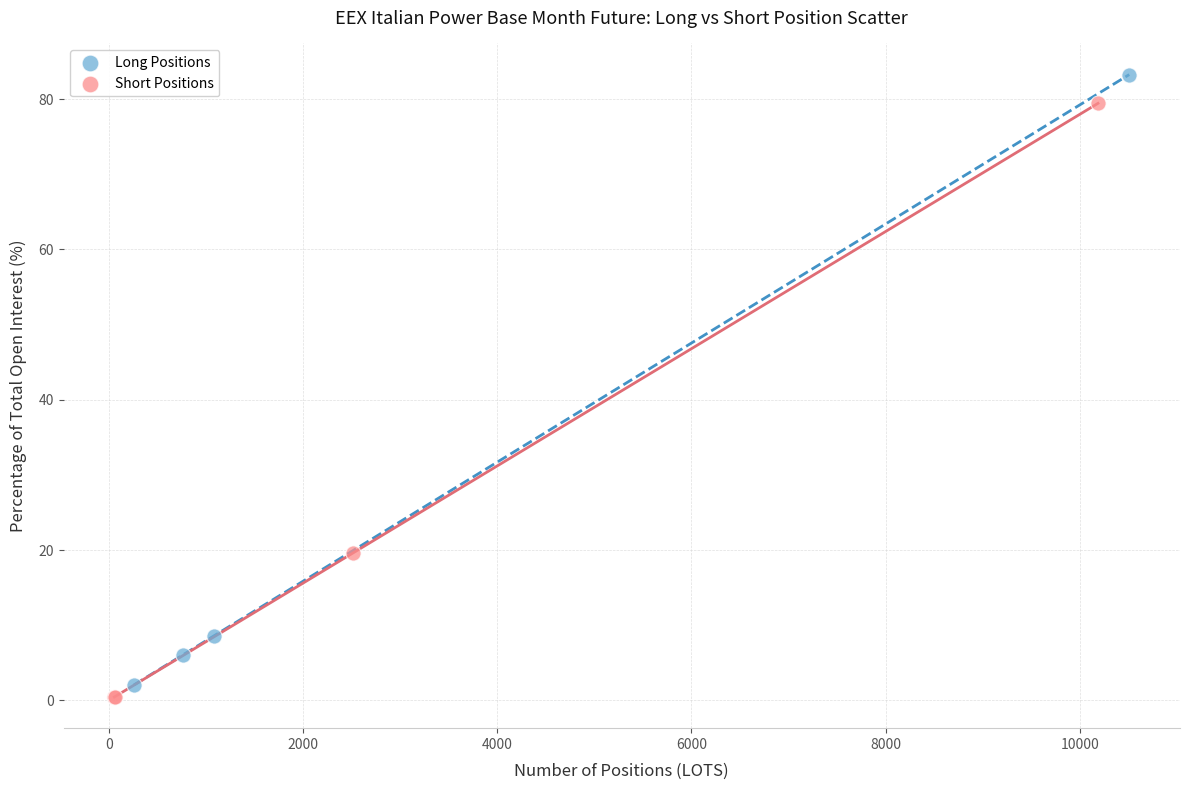

Which series contains the highest Y value?

Long Positions